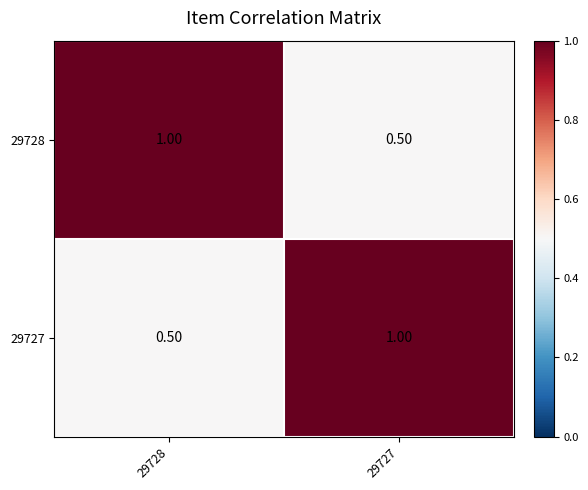

What is the difference between the 29727 values at 29727 and 29728?

0.5